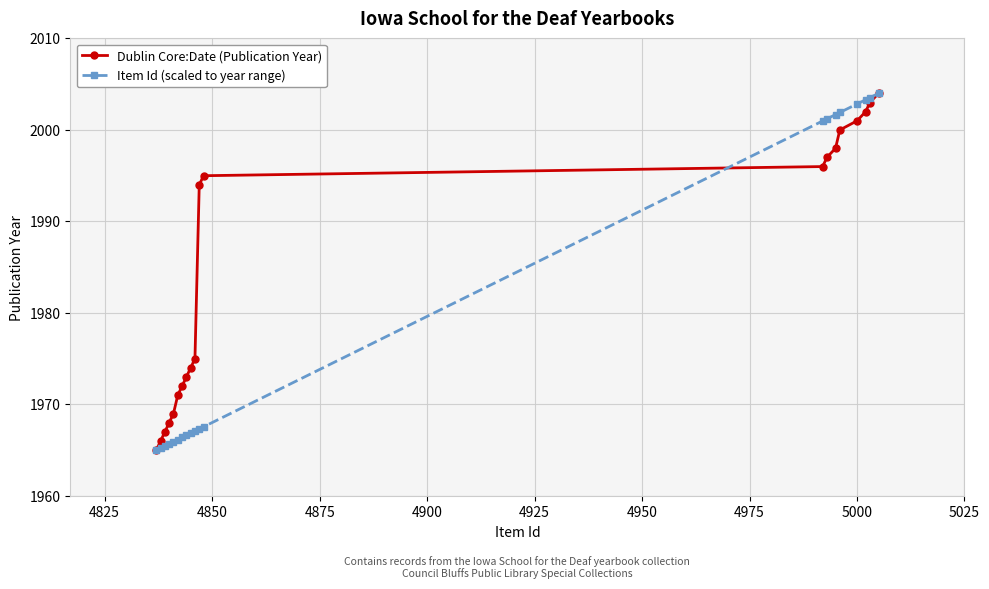

At how many categories does at least one series exceed 1985?

10